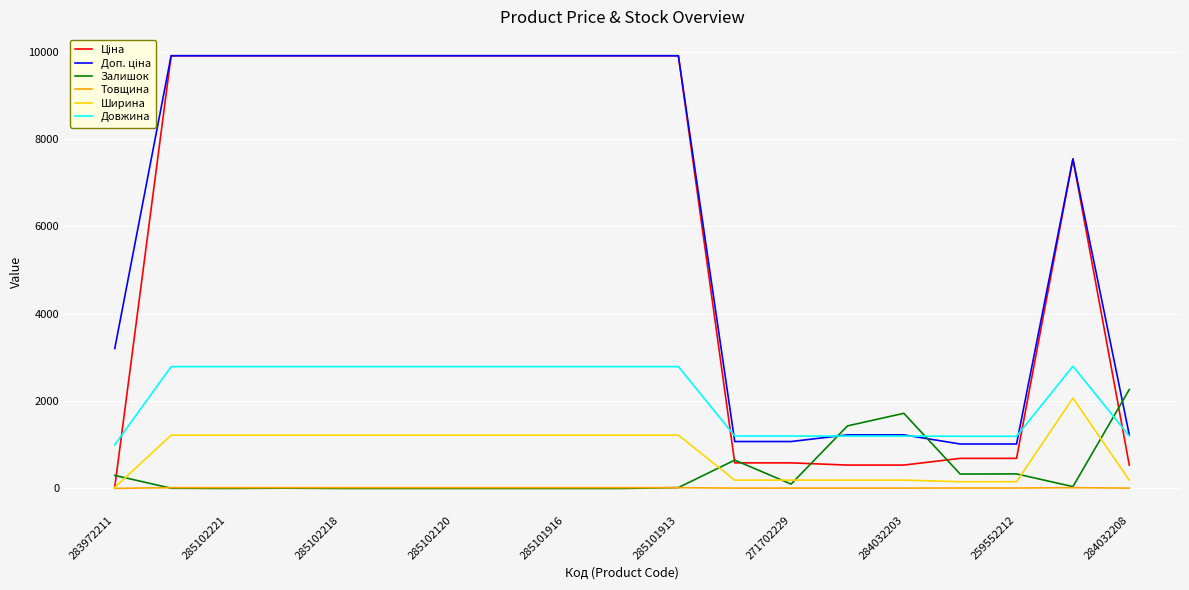

Does the chart have visible grid lines?

Yes